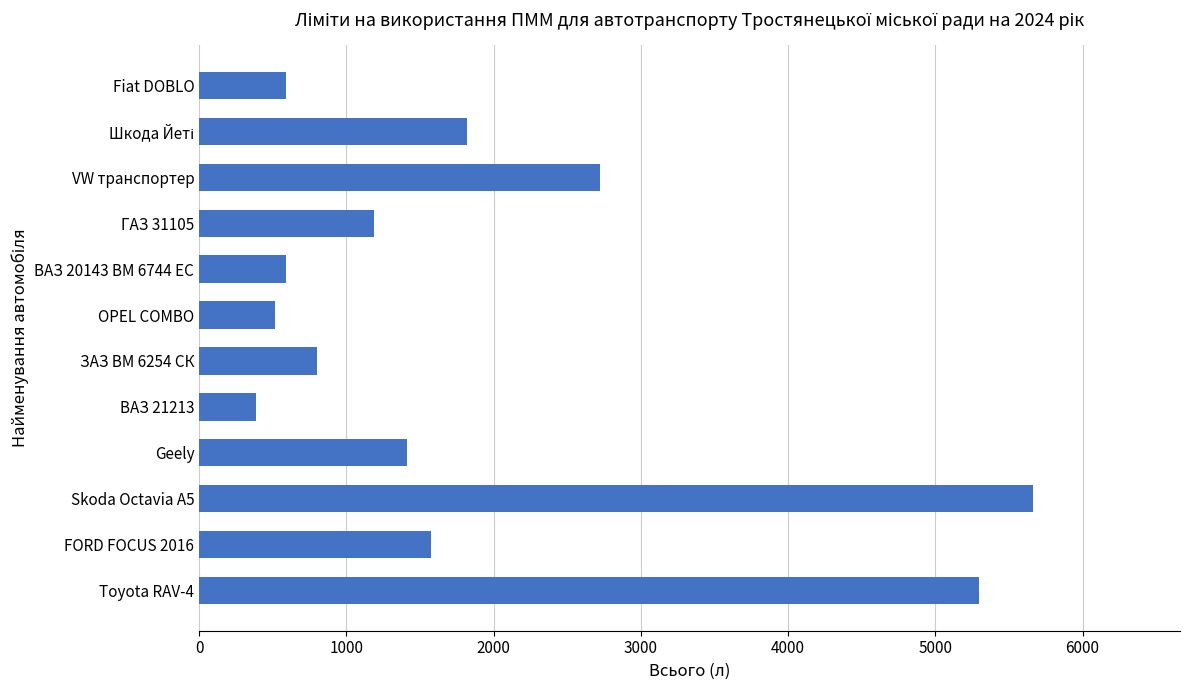

Does the chart contain stacked bars?

No